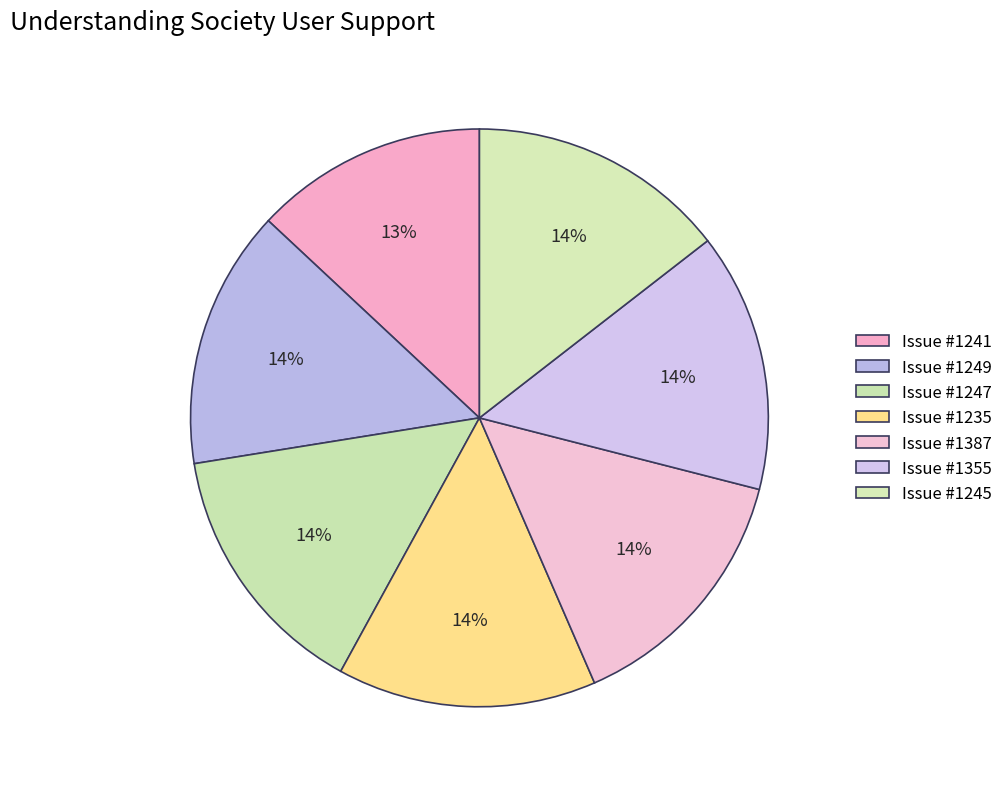

Count the number of slices in the pie.

7